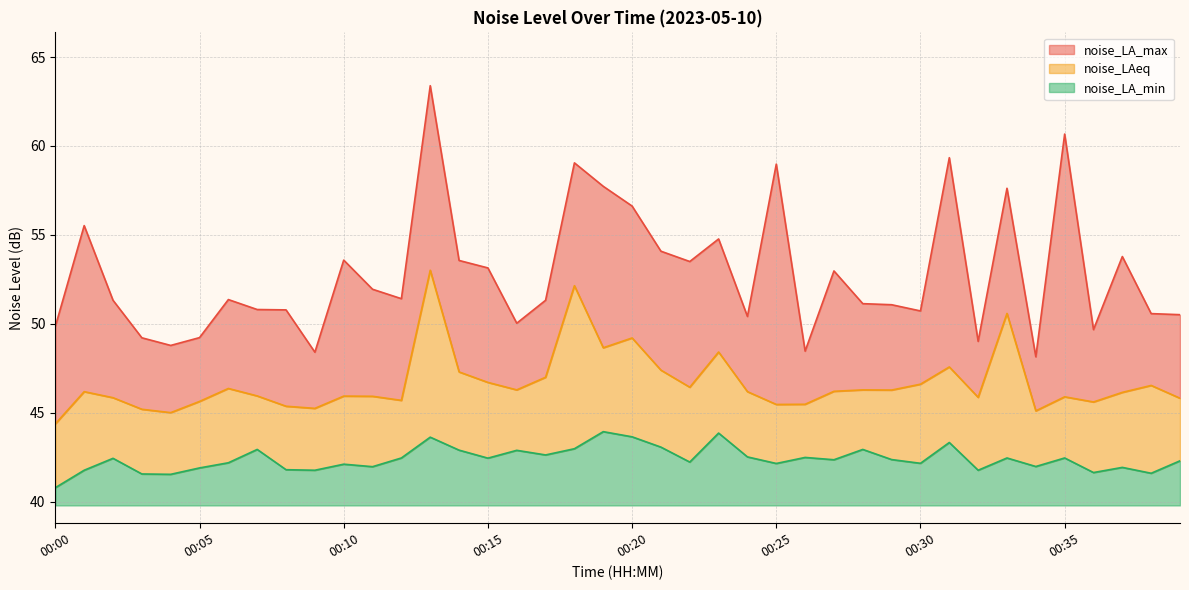

What is the minimum value shown in the chart?

40.8